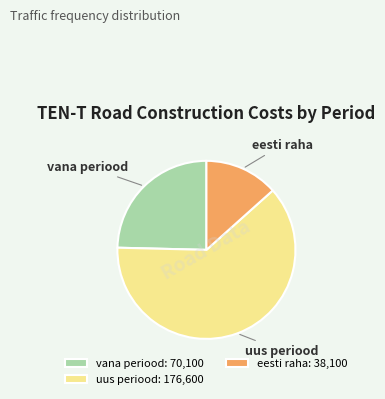

Between vana periood and uus periood, which is larger?

uus periood